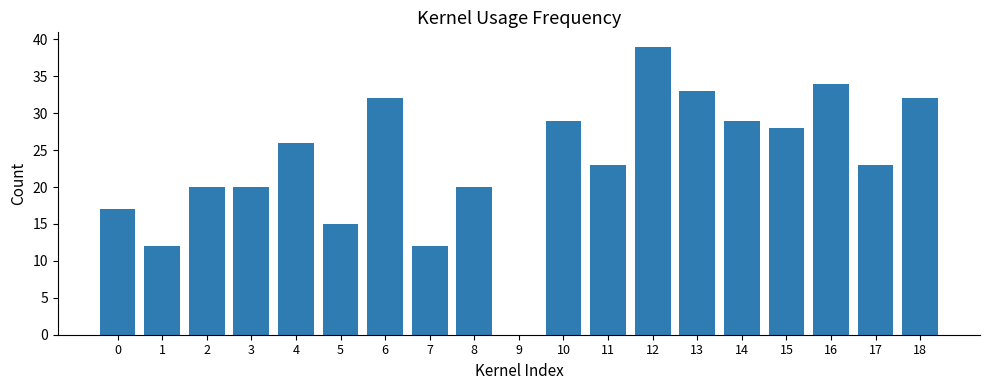

Which label corresponds to the largest value in the chart?

12